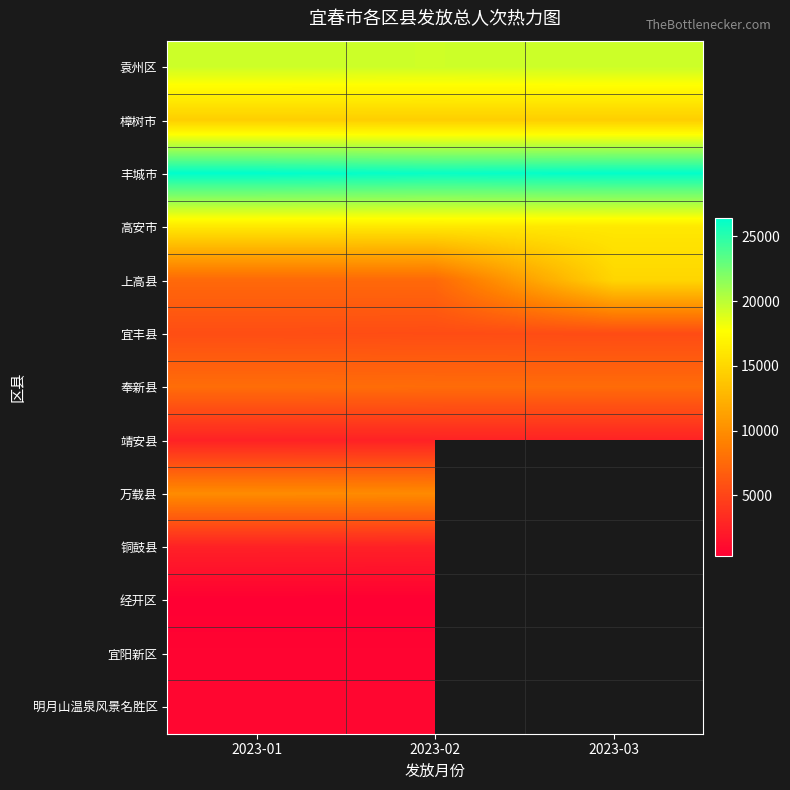

What is the greatest value displayed?

26429.0